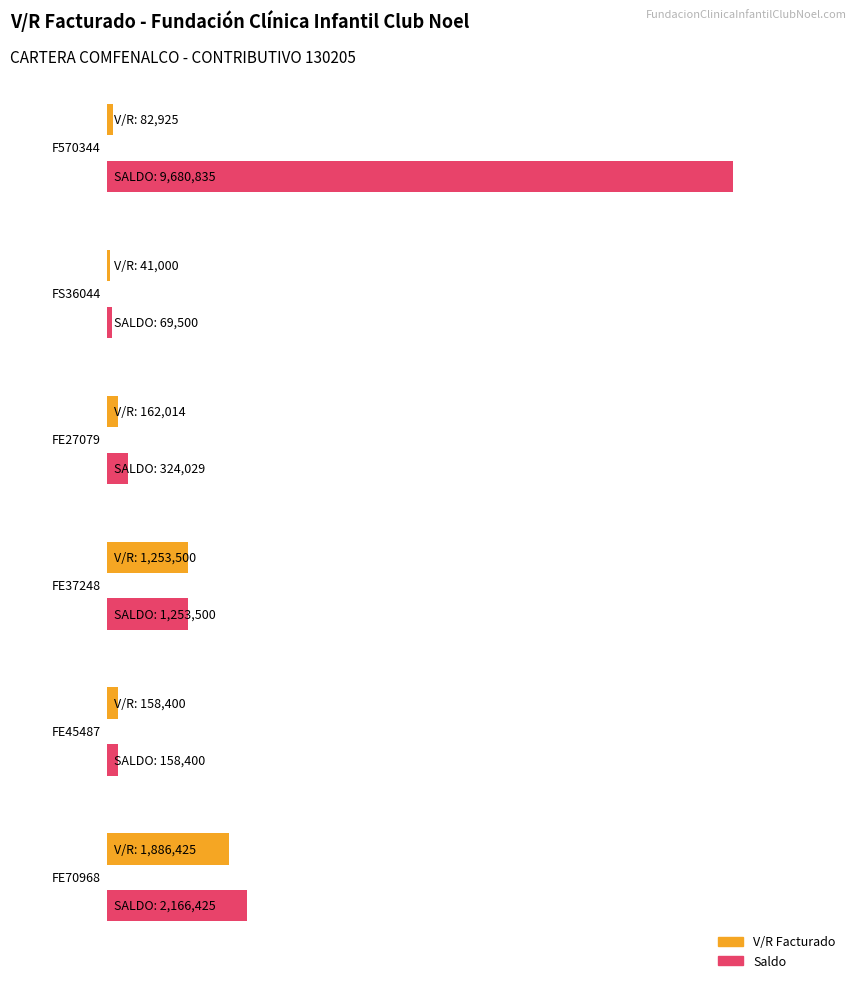

The Maximum utilization series shows 224966 at FE27079. True or false?

False